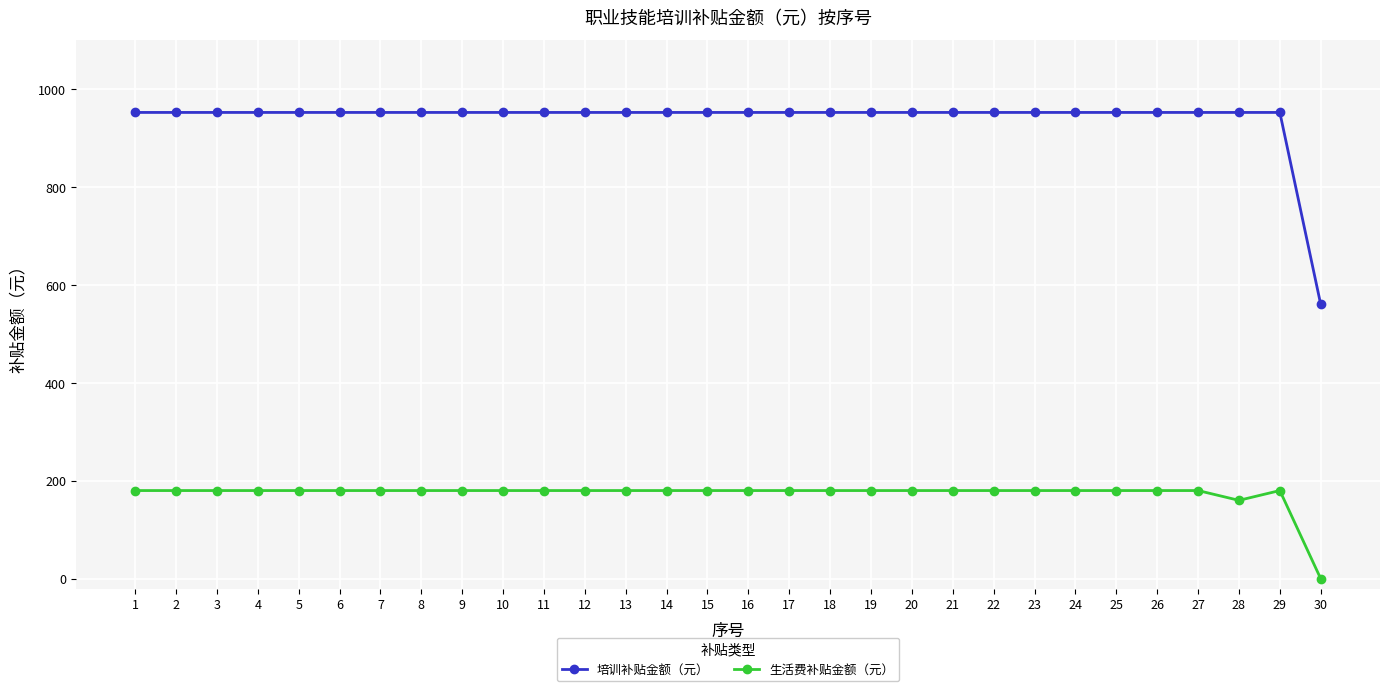

What is the spread (max minus min) of values at 22?

772